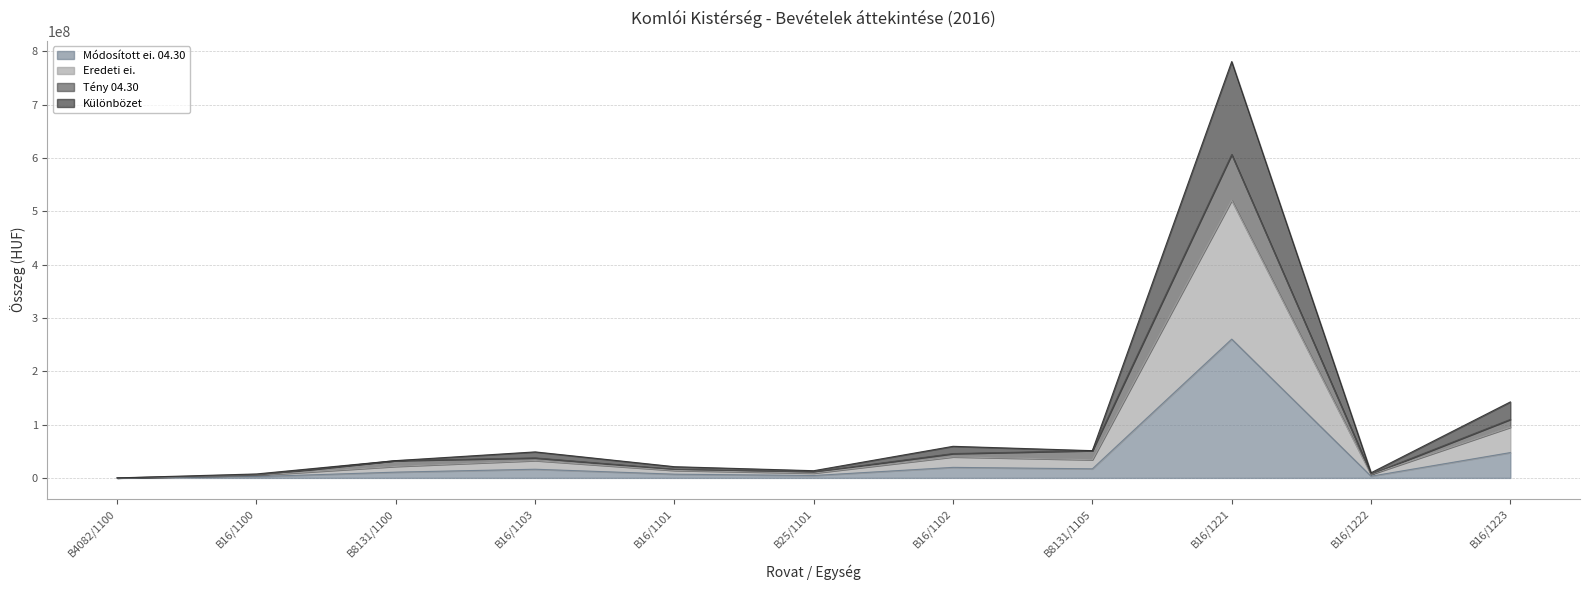

Is it true that Tény 04.30 equals 50162685 at B8131/1100?

False